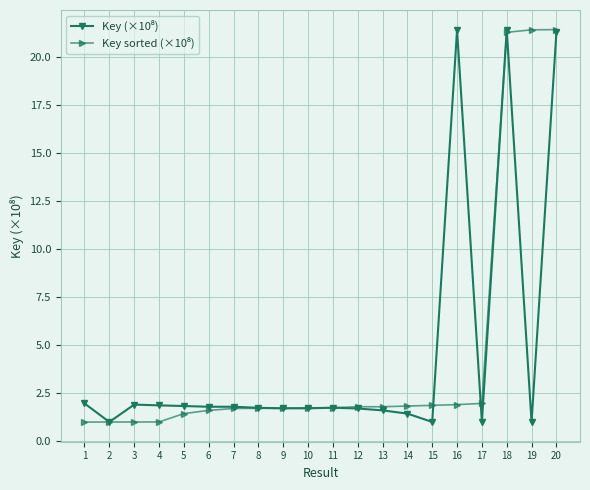

What is the spread (max minus min) of values at 13?

0.2